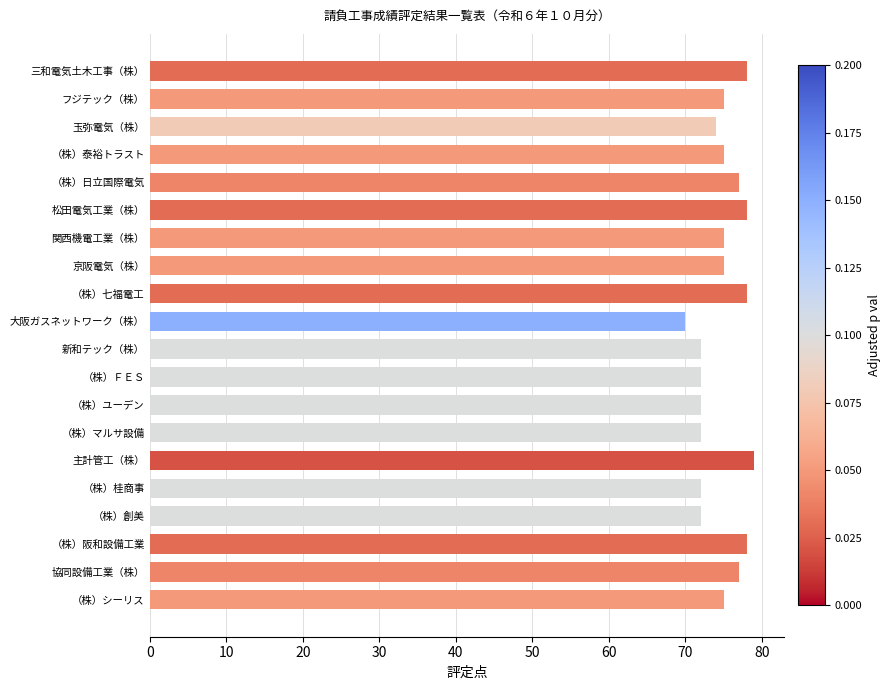

Approximately how many times larger is the value at 三和電気土木工事（株） compared to 松田電気工業（株）?

1.0